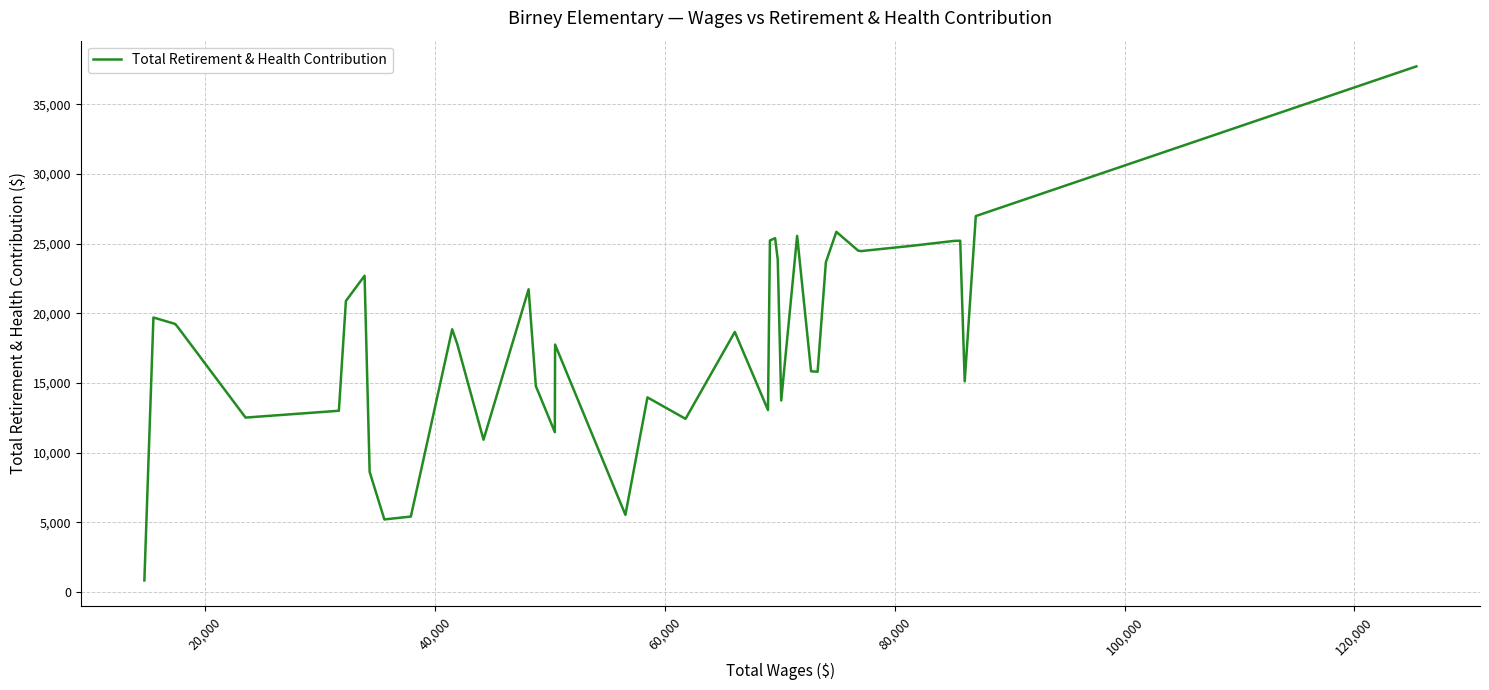

What is the smallest value displayed?

832